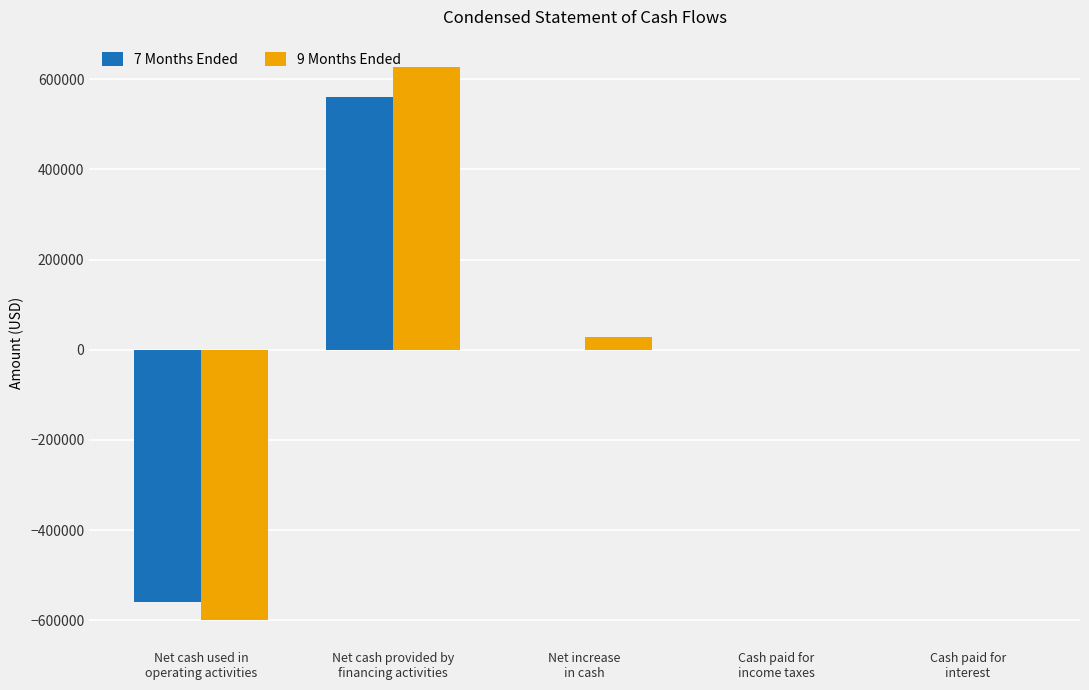

Which series has the widest spread of values?

9 Months Ended